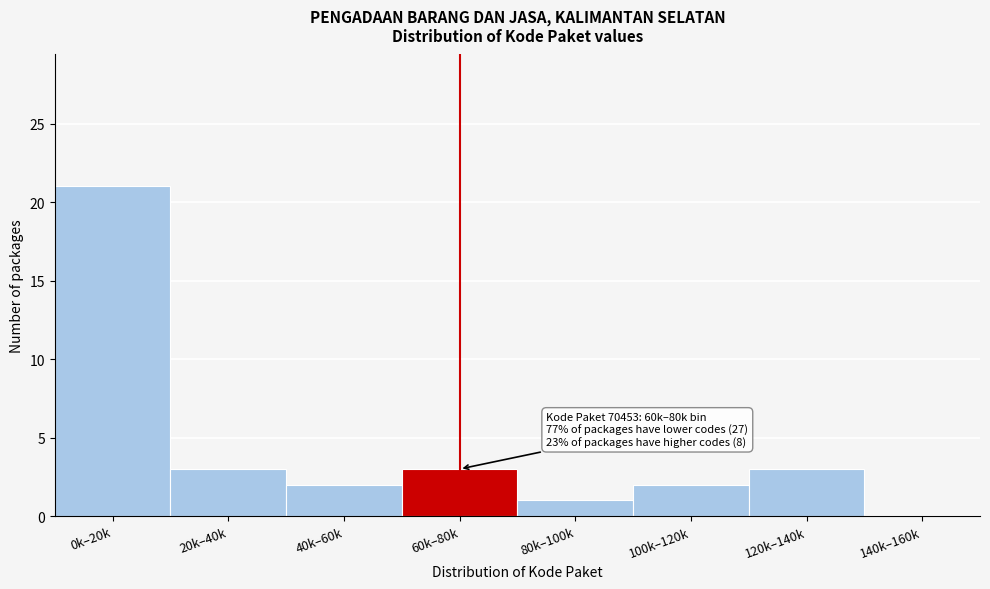

Reading left to right, extract all data points from this chart.

0k–20k=21	20k–40k=3	40k–60k=2	60k–80k=3	80k–100k=1	100k–120k=2	120k–140k=3	140k–160k=0